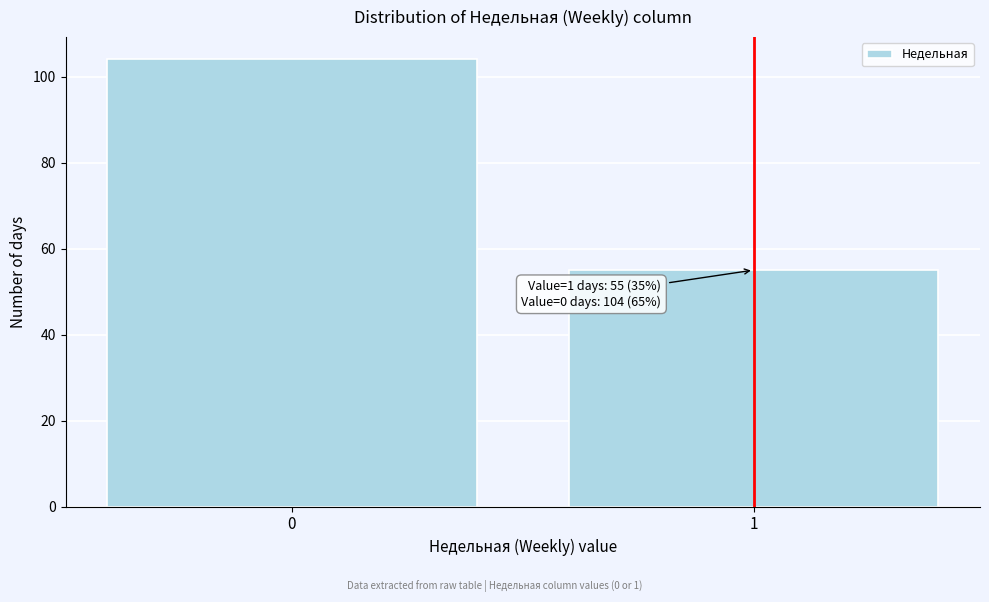

Reading left to right, transcribe all the data shown in this chart.

0=104	1=55